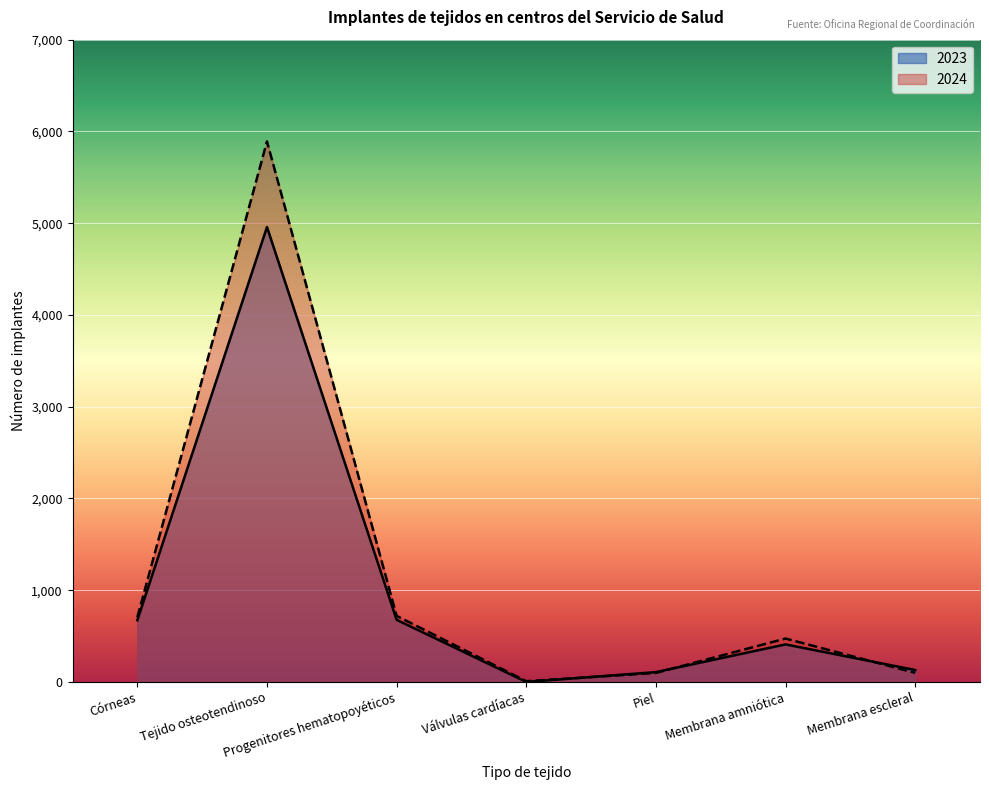

What is the sum of all 2024 values?

7994